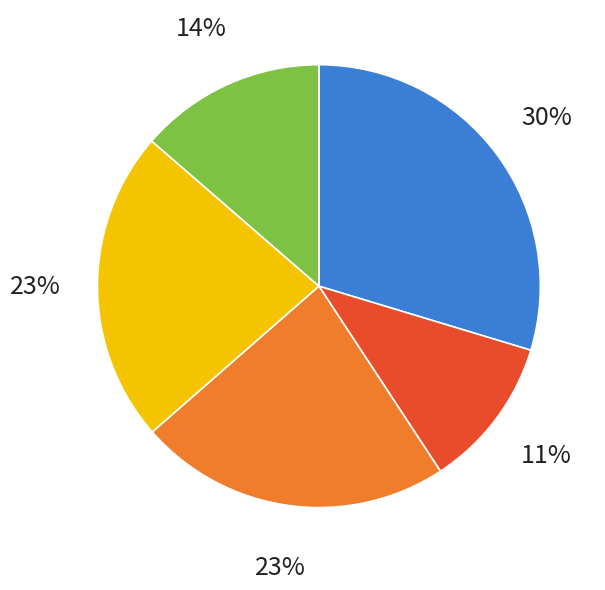

To the nearest percent, what is the average slice percentage?

20%